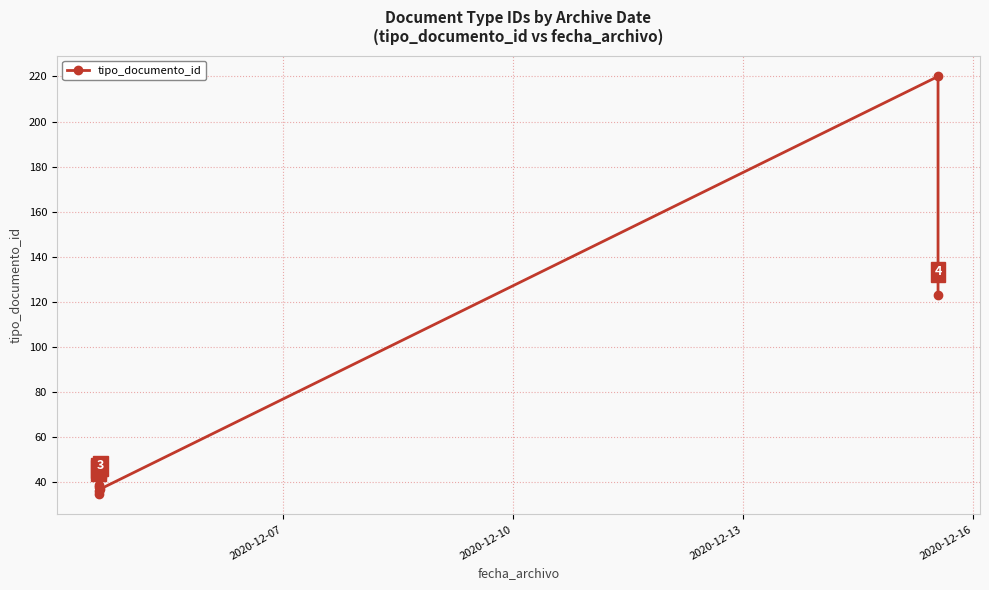

What is the value of the 5th point from the left?

37